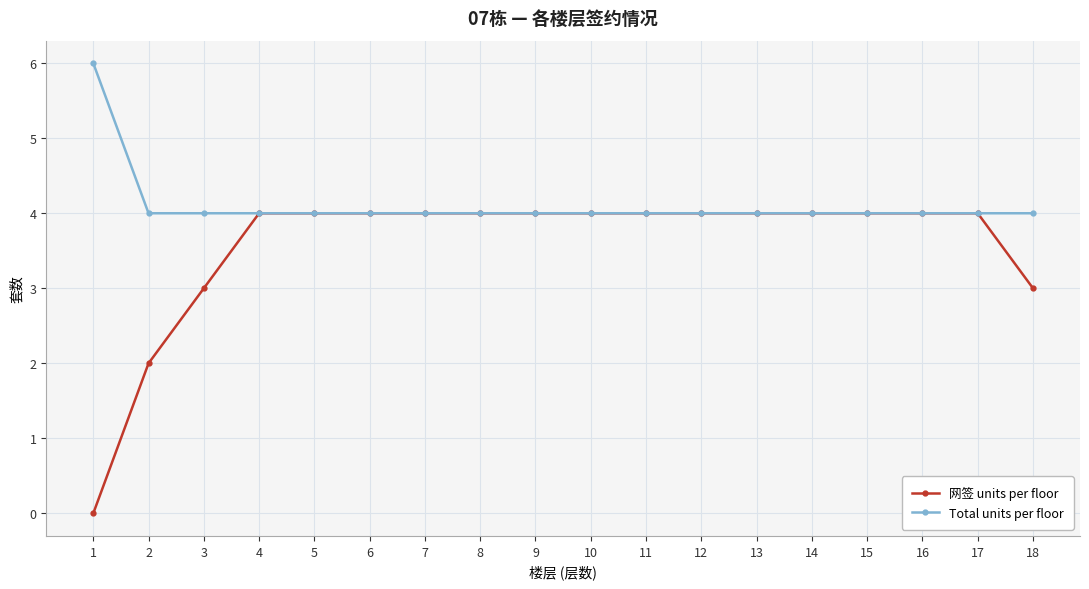

True or false: 网签 units per floor has a value of 6 at 9.

False